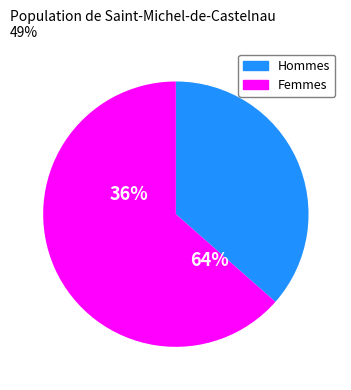

What is the smallest slice in the pie chart?

37